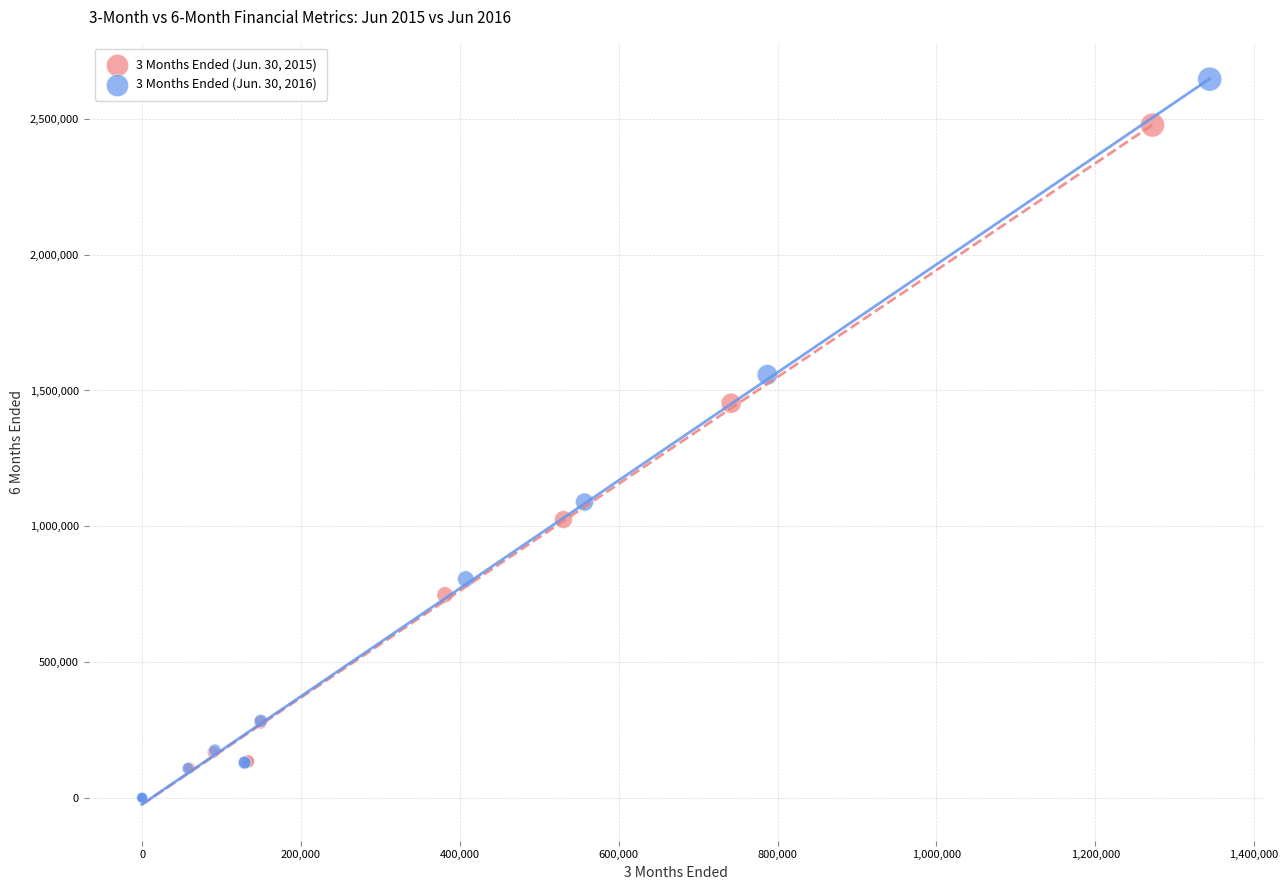

What are all the series names shown in the legend?

3 Months Ended (Jun. 30, 2015), 3 Months Ended (Jun. 30, 2016)